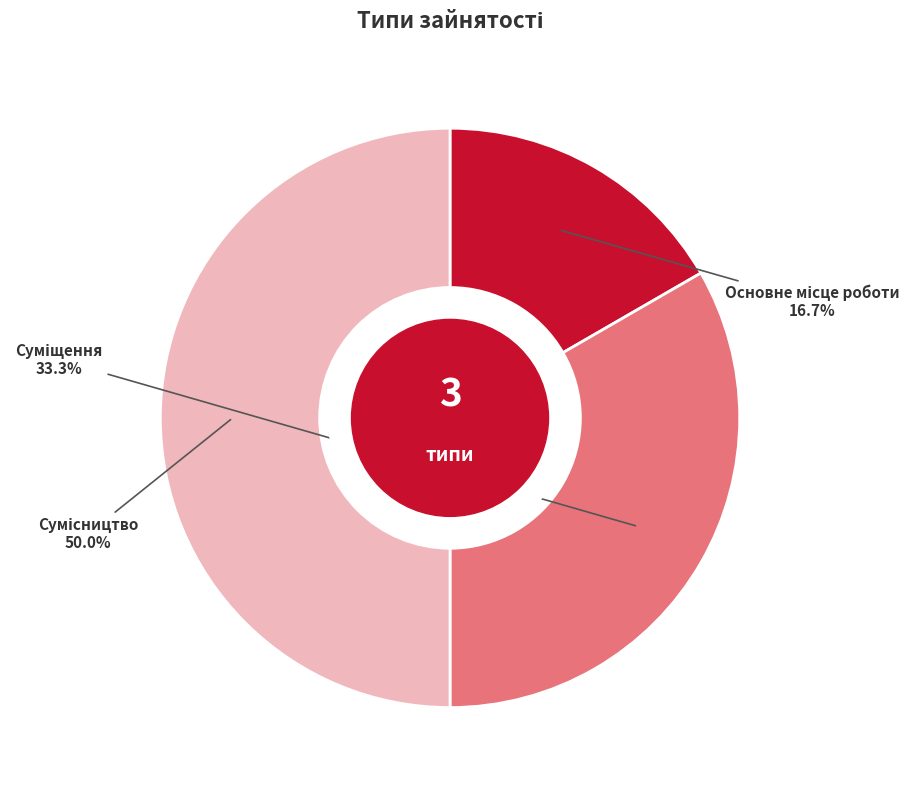

How many slices are in this pie chart?

3